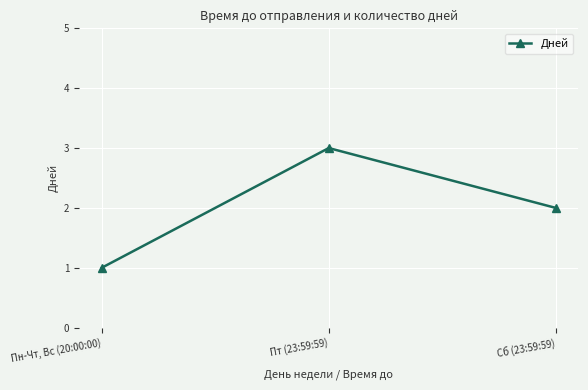

Reading left to right, what are all the values shown in this chart?

Пн-Чт, Вс (20:00:00)=1	Пт (23:59:59)=3	Сб (23:59:59)=2